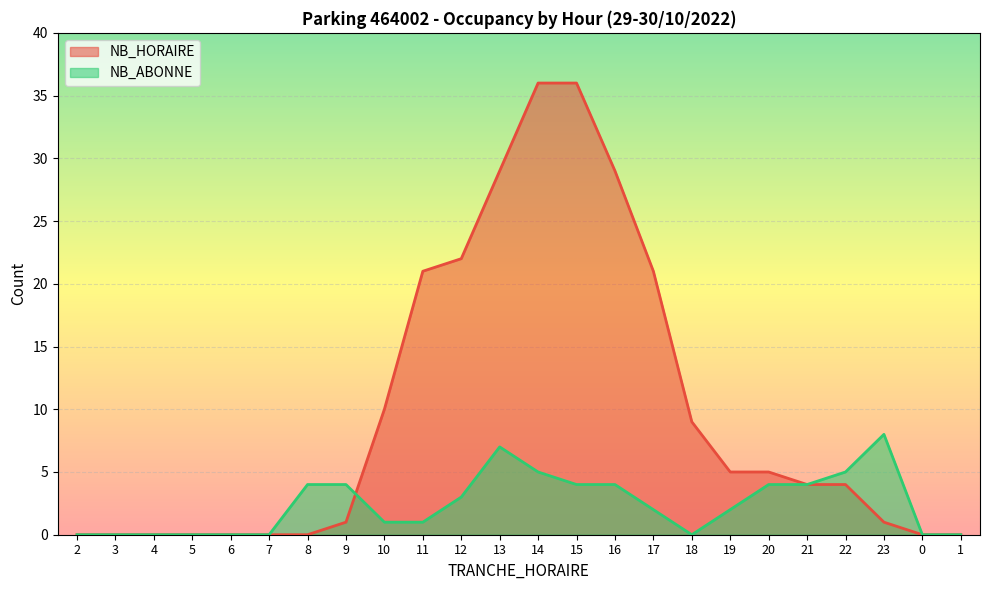

What is the sum of all NB_ABONNE values?

58